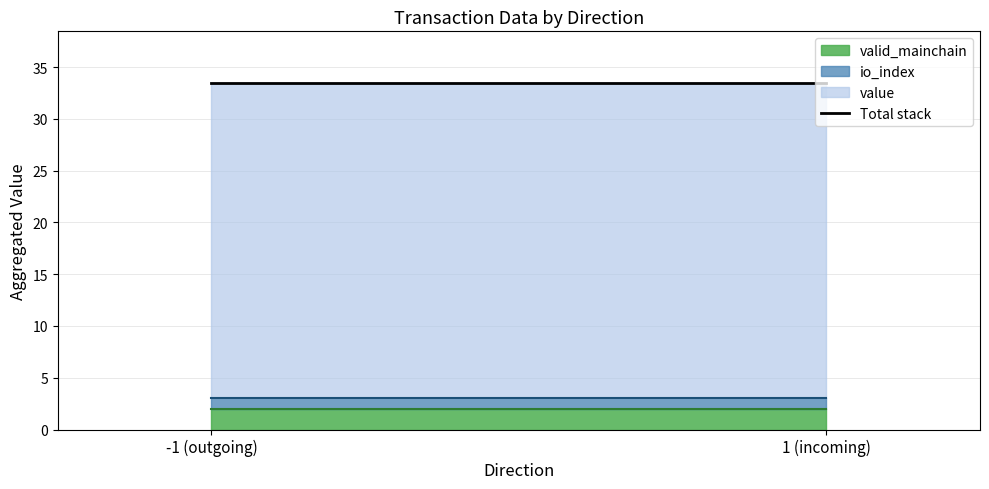

Is the value of valid_mainchain at 2 greater than the value of io_index at -1?

Yes